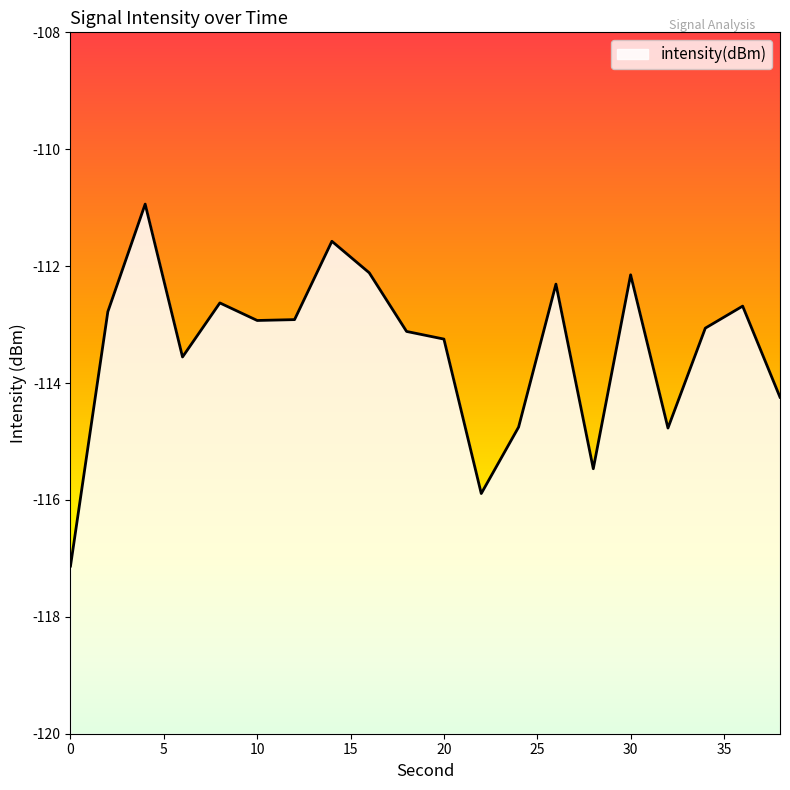

How many data points are above -112?

2